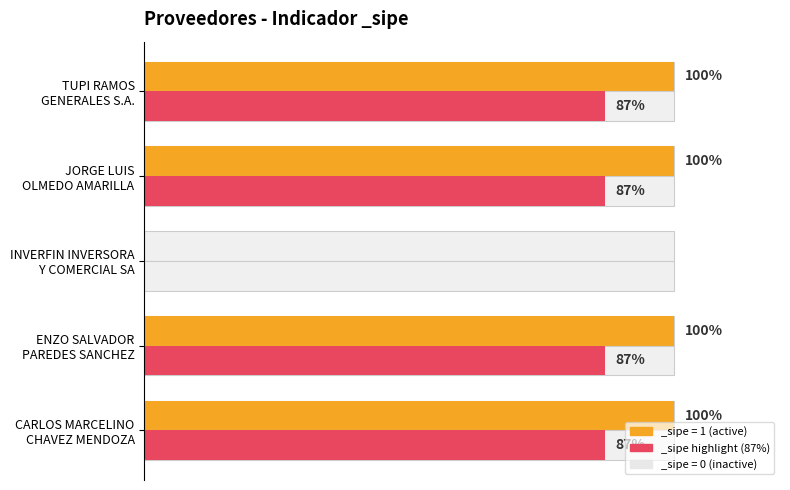

Reading left to right, extract all data points from this chart.

CARLOS MARCELINO
CHAVEZ MENDOZA=1	ENZO SALVADOR
PAREDES SANCHEZ=1	INVERFIN INVERSORA
Y COMERCIAL SA=0	JORGE LUIS
OLMEDO AMARILLA=1	TUPI RAMOS
GENERALES S.A.=1